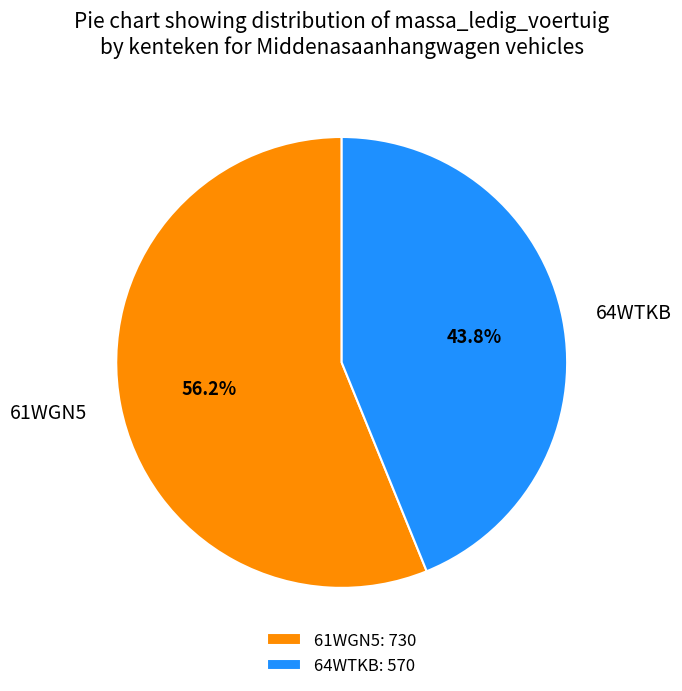

To the nearest percent, what is the combined percentage of 64WTKB and 61WGN5?

100%